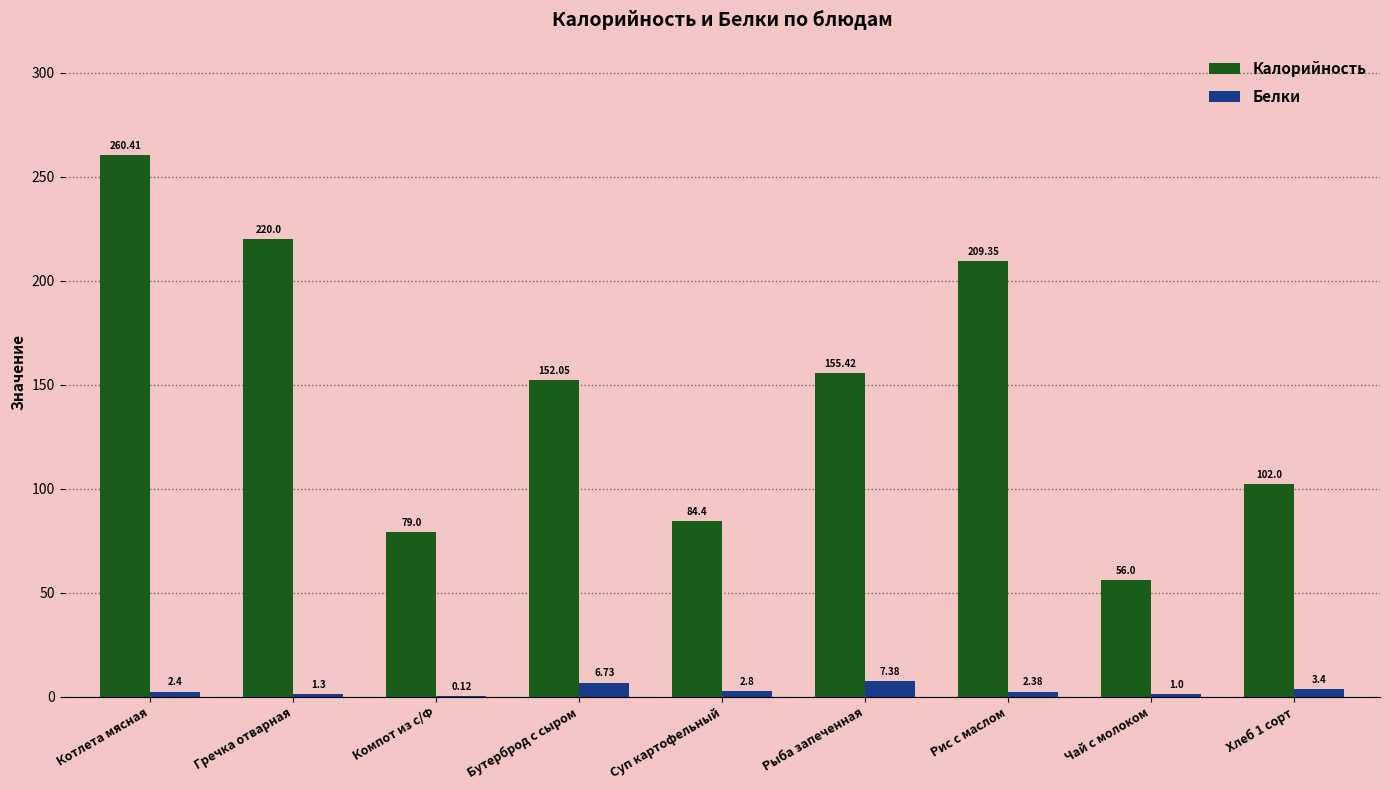

What is the sum of all Калорийность values?

1318.6